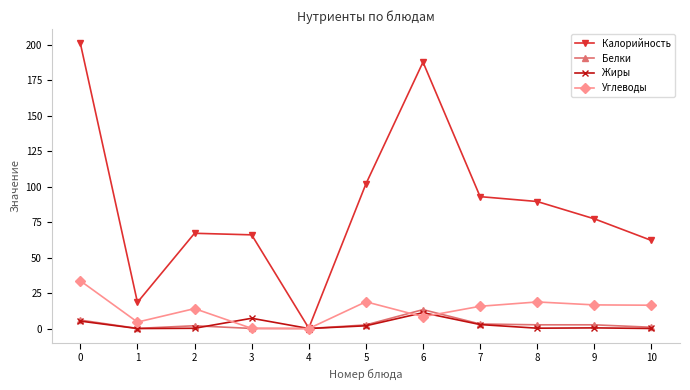

At how many categories does at least one series exceed 49?

9